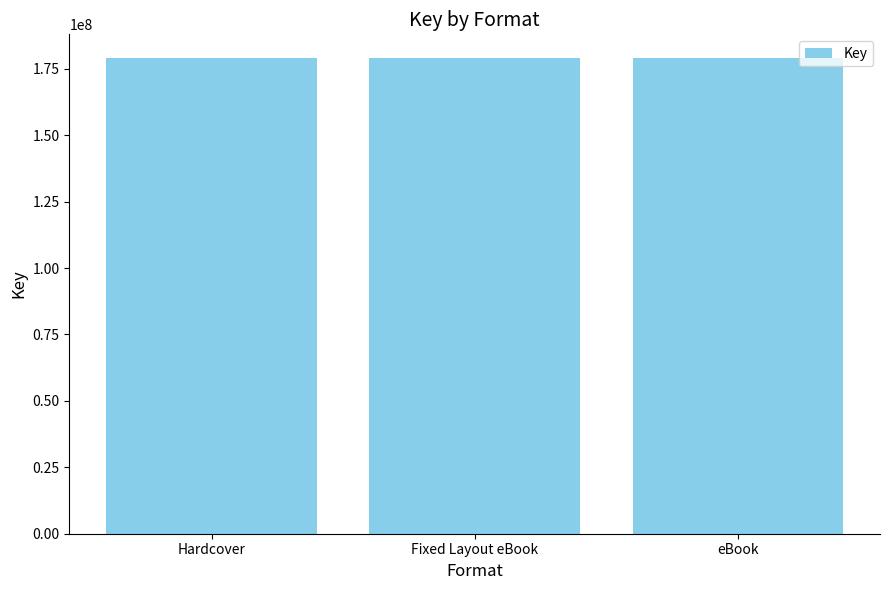

What is the maximum value shown in the chart?

179015208